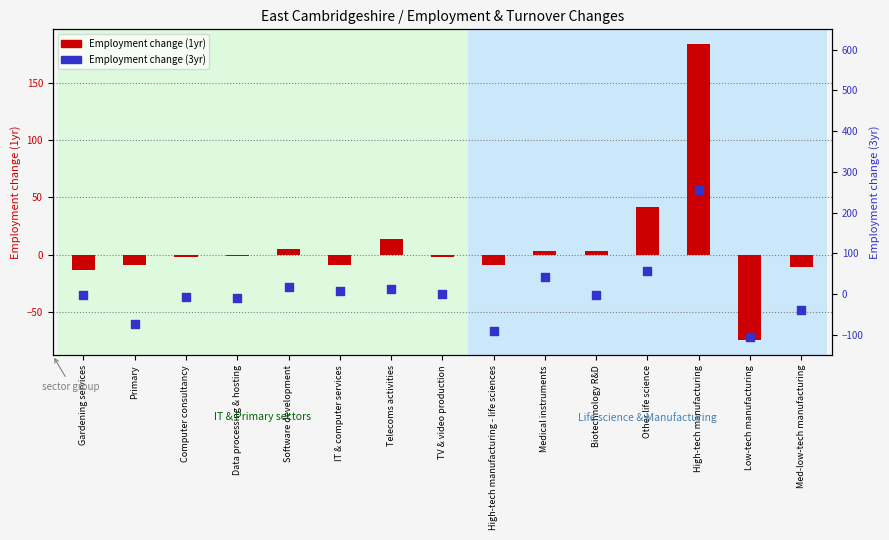

What are all the series names shown in the legend?

Employment change (1yr), Employment change (3yr)